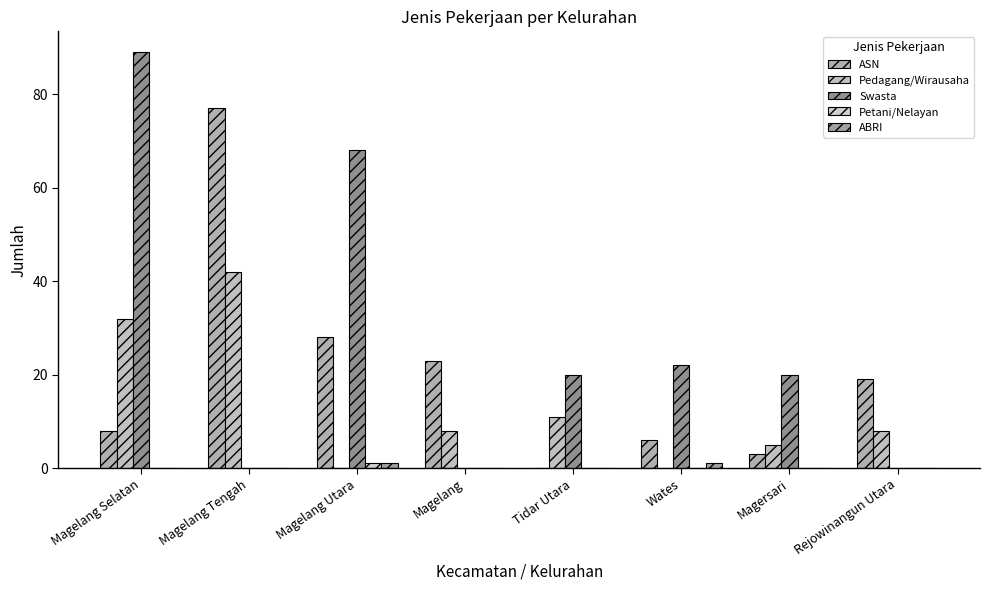

What is the sum of all ASN values?

164